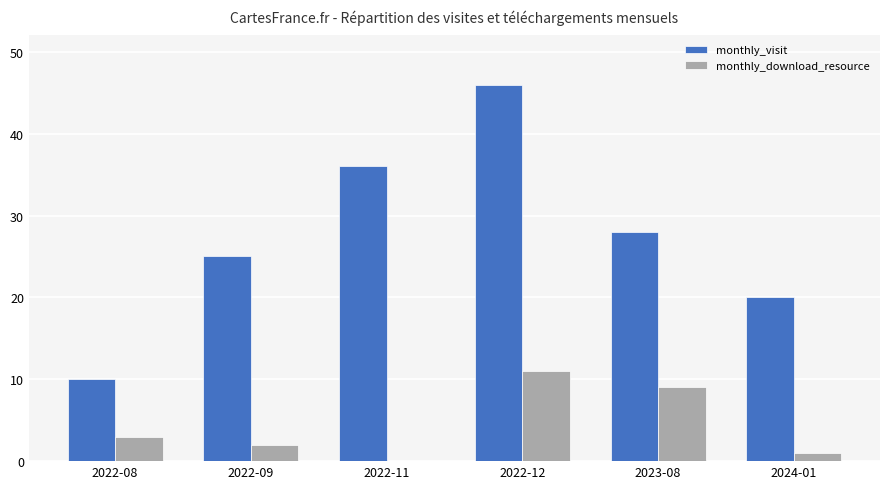

Which series has the largest range (max minus min)?

monthly_visit